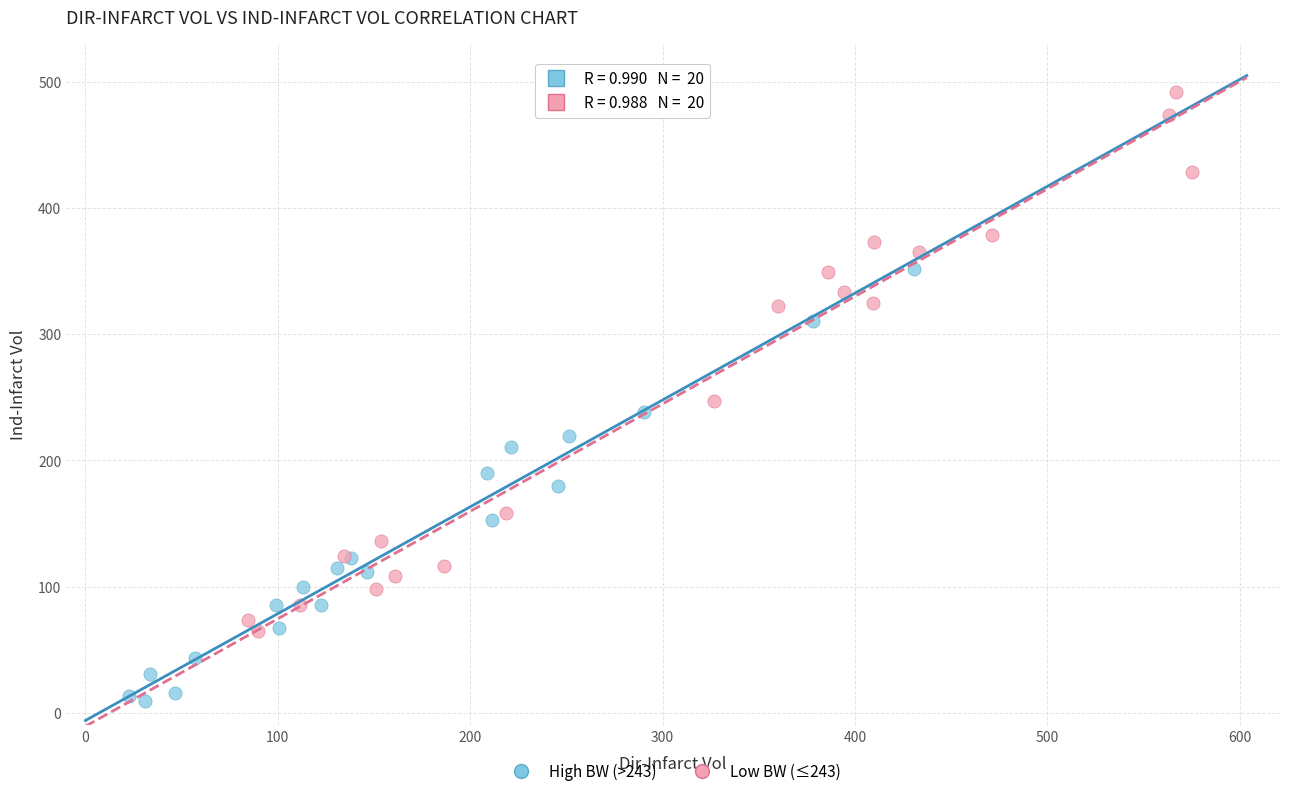

Which series has the widest spread of Y values?

Low BW (≤243)